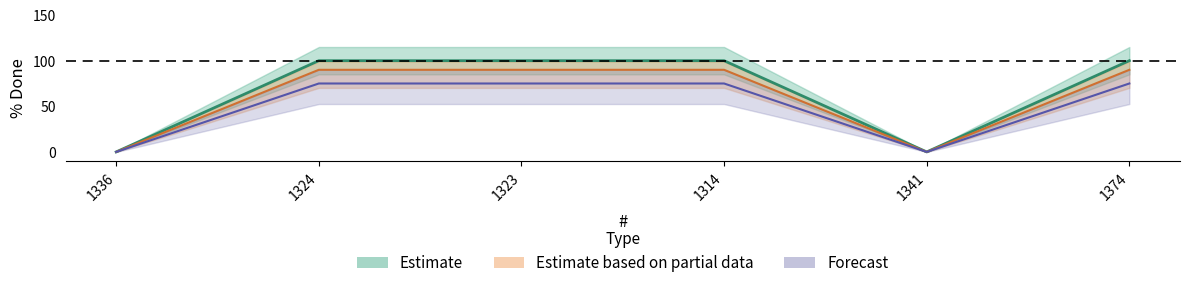

Approximately how many times larger is the value at 1314 compared to 1324?

1.0